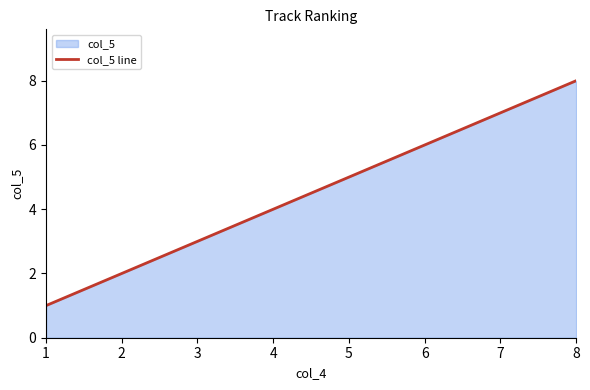

At which category does the chart reach its peak across all series?

8